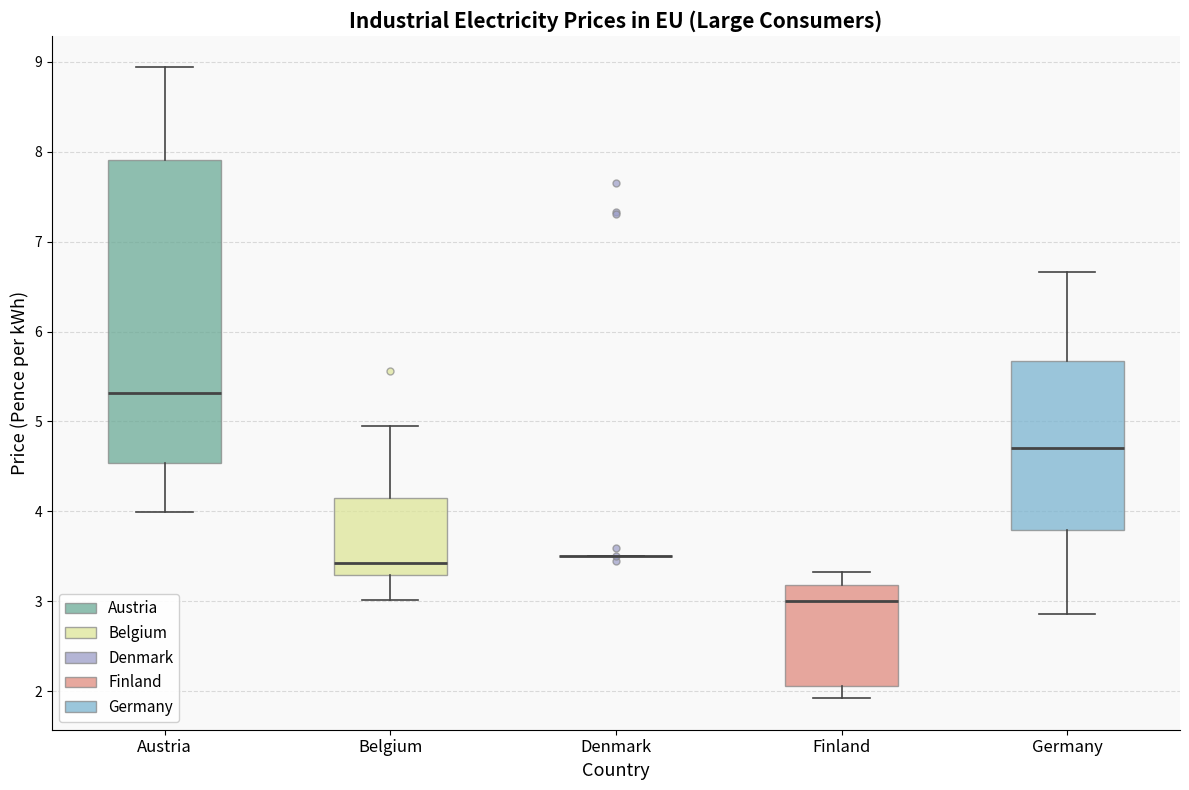

Where does the lower whisker of the box for Finland end on the y-axis? The values are not printed on the chart, so give them approximately, as read against the axis.

1.9